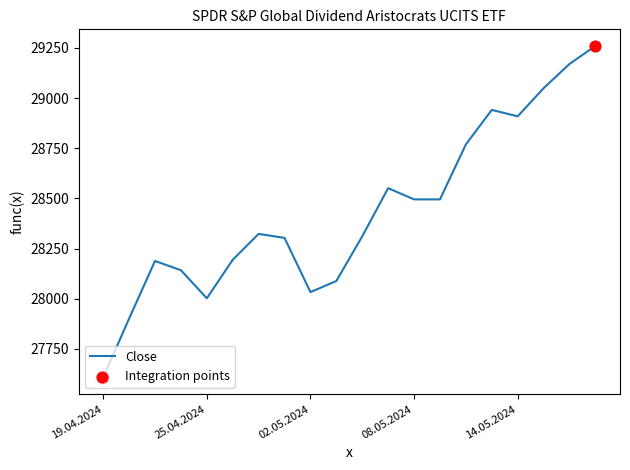

What is the difference between the maximum and minimum values?

1653